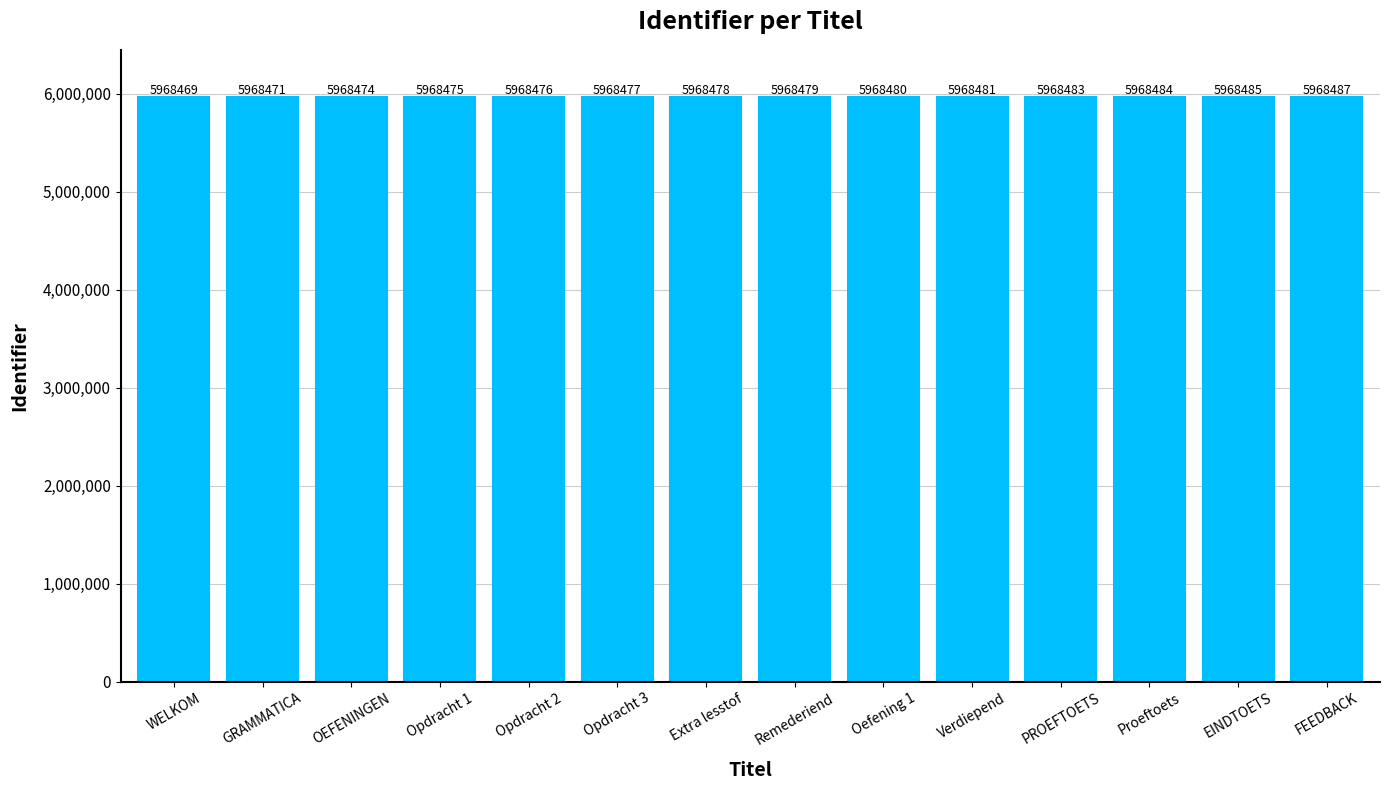

What is the minimum value shown in the chart?

5968469